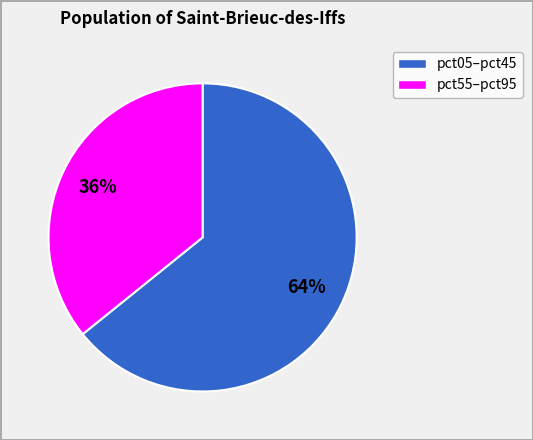

Is there any slice that represents more than half of the pie?

Yes